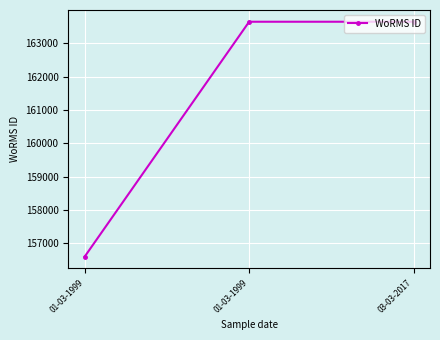

Between 01-03-1999 and 01-03-1999, which is larger?

01-03-1999